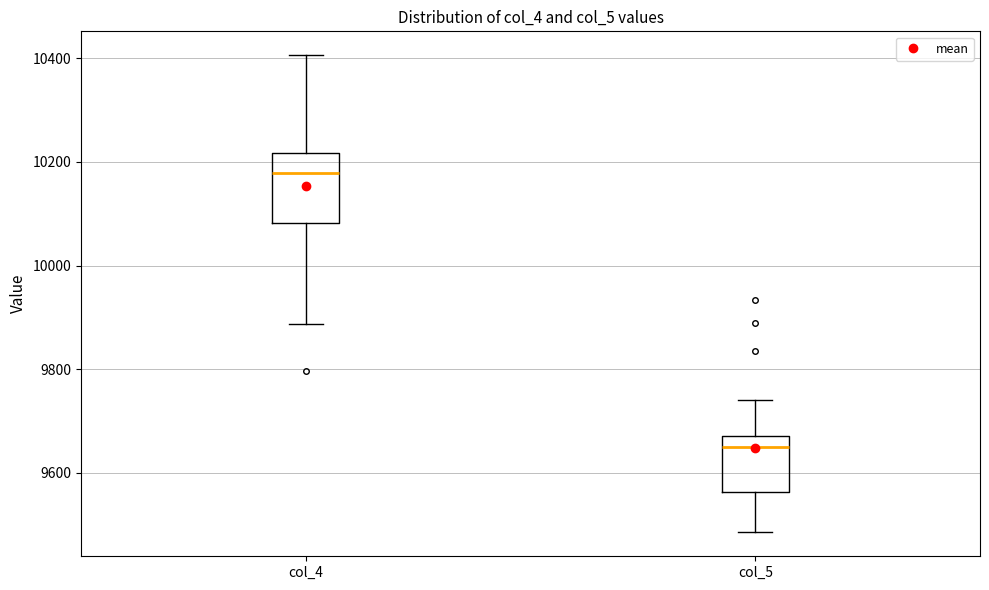

Where does the lower whisker of the box for col_5 end on the y-axis? The values are not printed on the chart, so give them approximately, as read against the axis.

9480